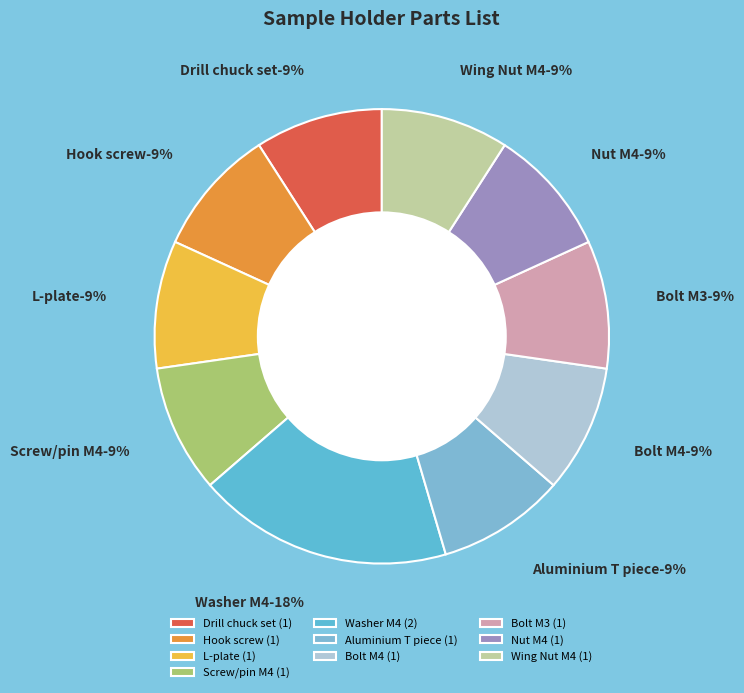

Does any single category account for the majority?

No